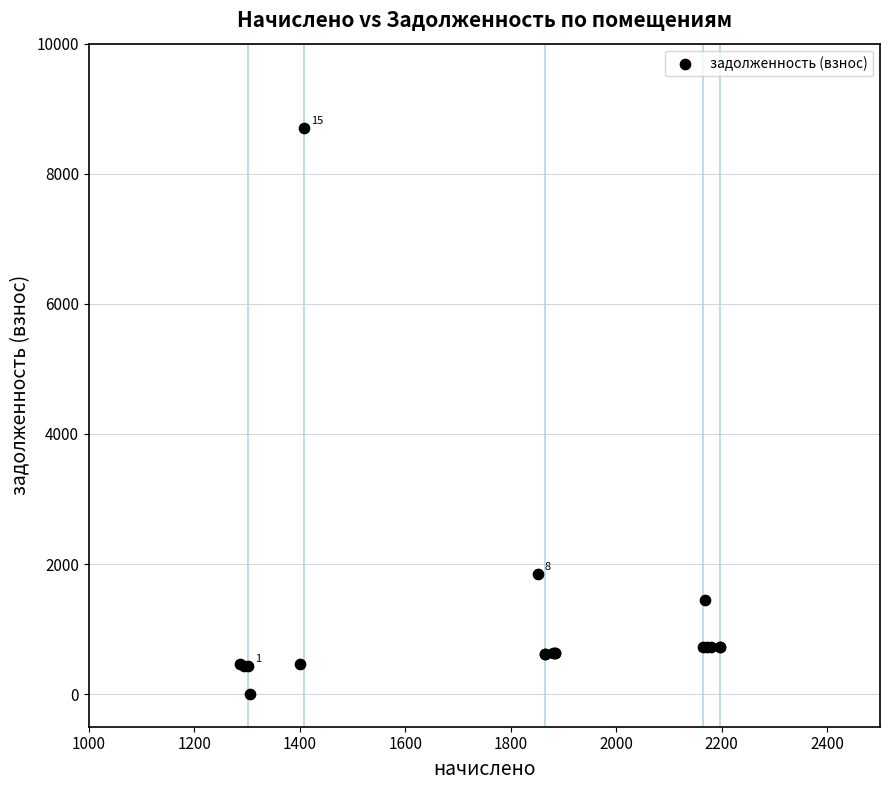

What Y value in the scatter plot is closest to 4354?

1850.9